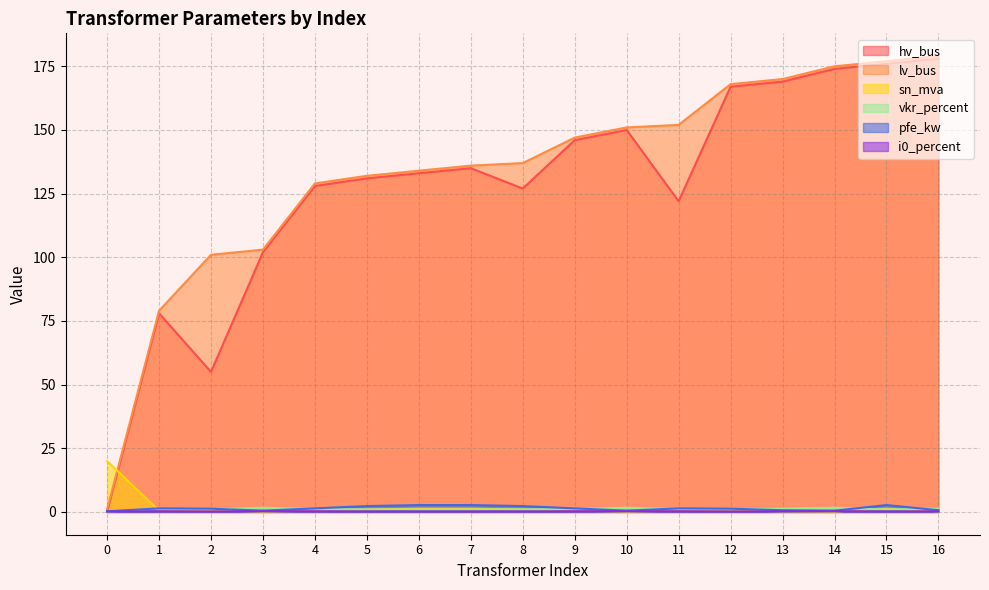

How many data points in hv_bus are less than 133?

8